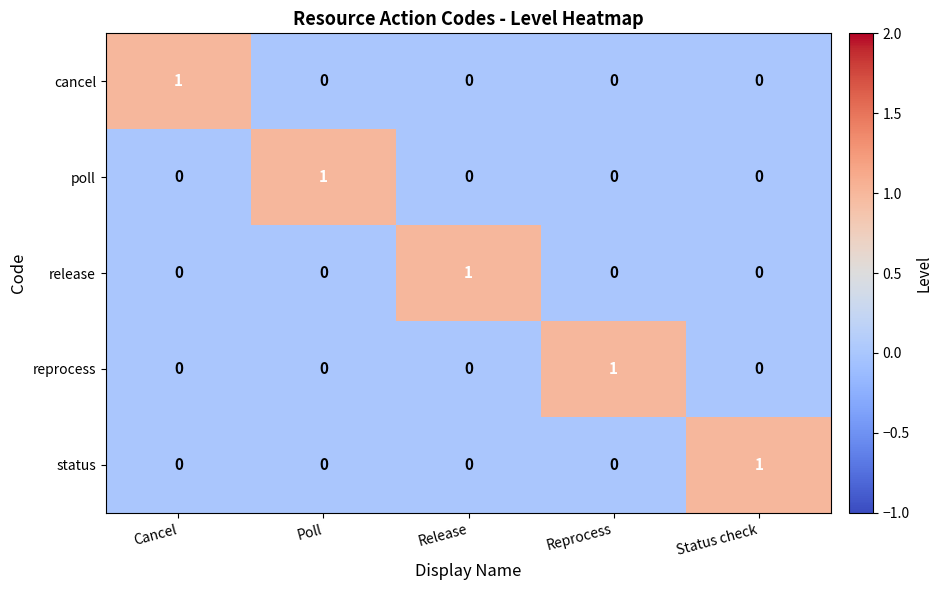

At which label does poll reach its peak?

Poll